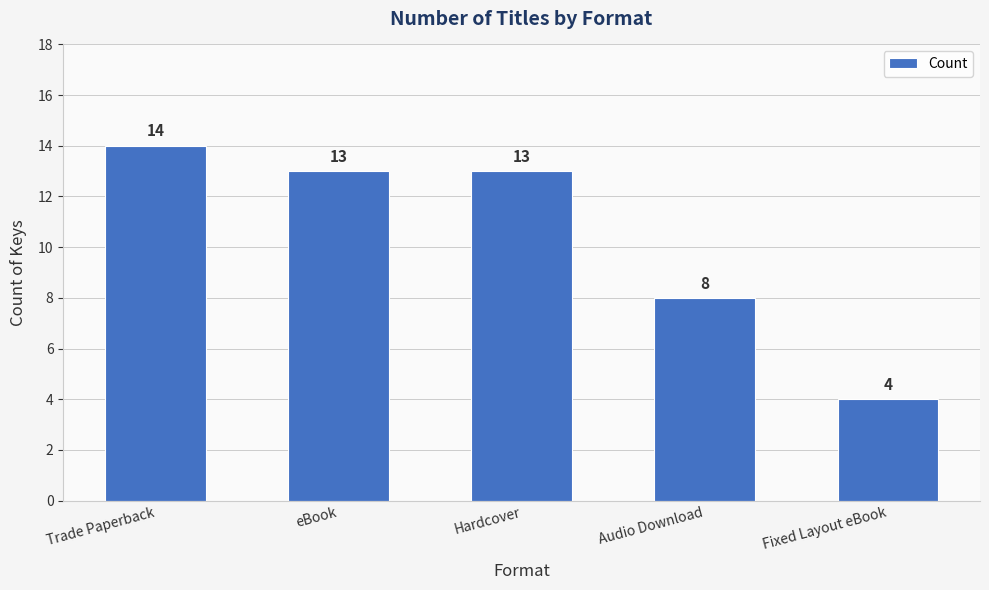

Is it true that the value at Audio Download is 3?

False